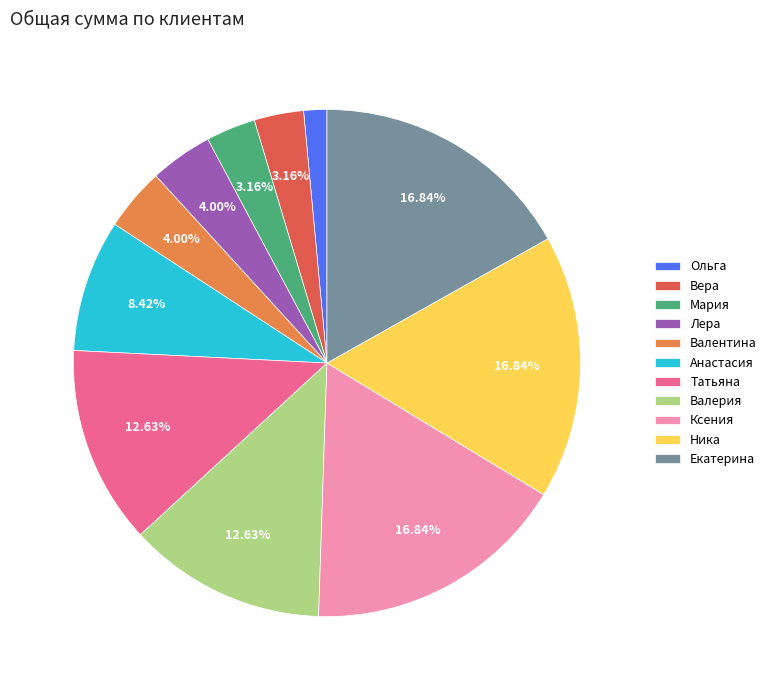

The Ольга slice represents 1% of the pie. True or false?

True